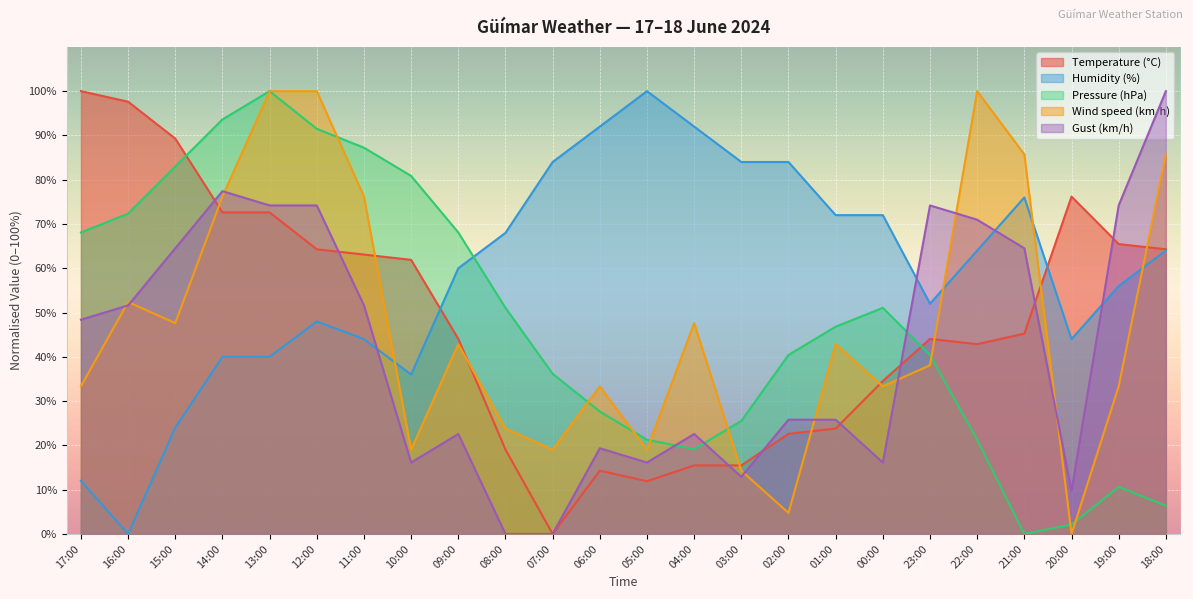

What position from the right is 07:00?

14